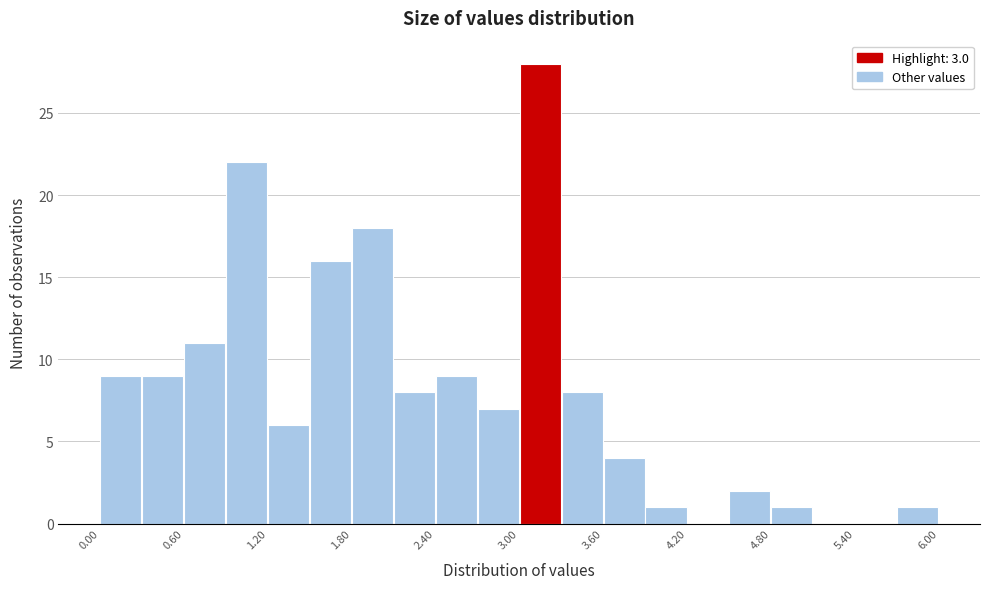

Around what value on the x-axis is the tallest bar? Give the approximate position of its centre, as read against the axis.

3.1